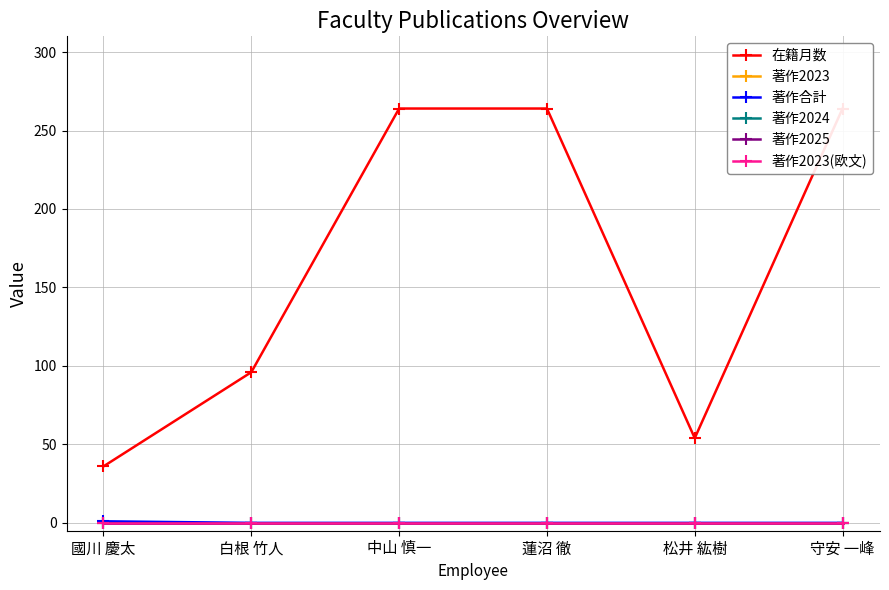

Rank the series by their maximum value, from lowest to highest.

著作2023, 著作2024, 著作2025, 著作2023(欧文), 著作合計, 在籍月数